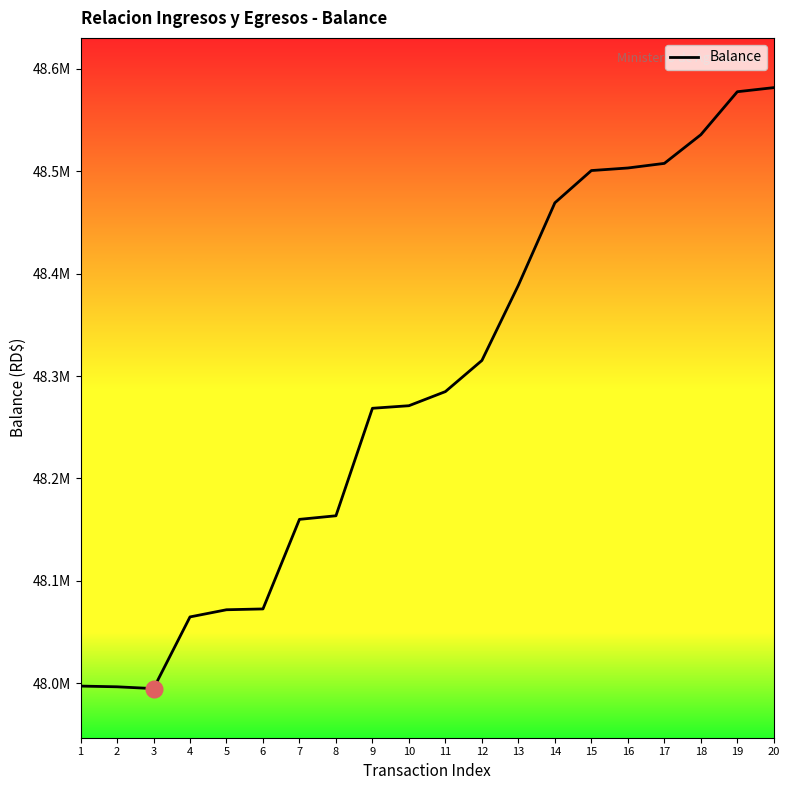

Does the chart display data point markers on the line(s)?

No